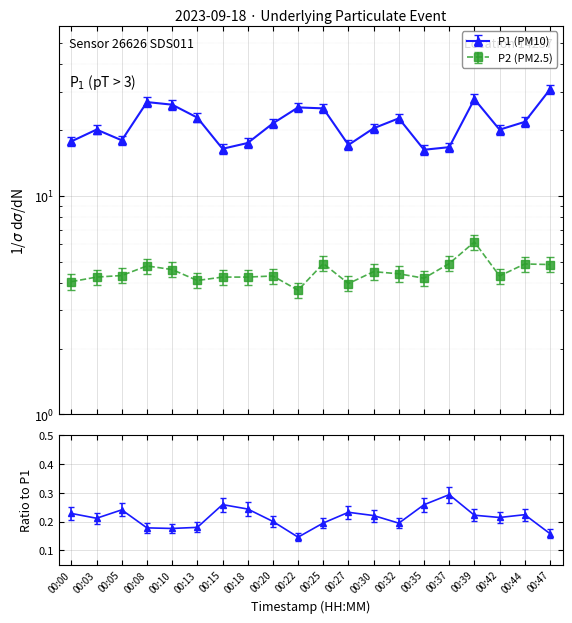

At which category does P1 reach its first local peak?

00:03